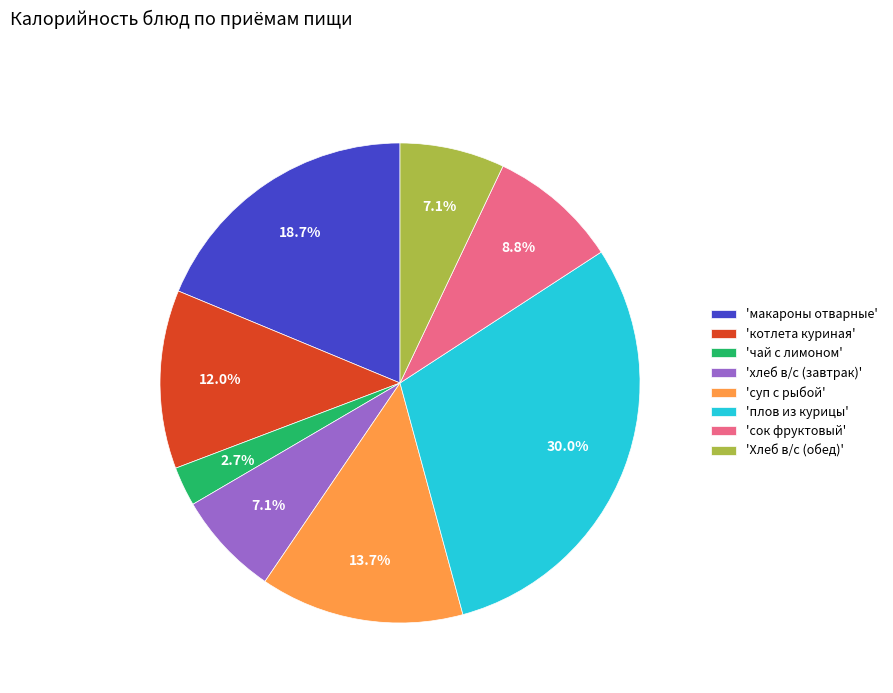

Approximately how many times larger is the value at 'чай с лимоном' compared to 'хлеб в/с (завтрак)'?

0.4